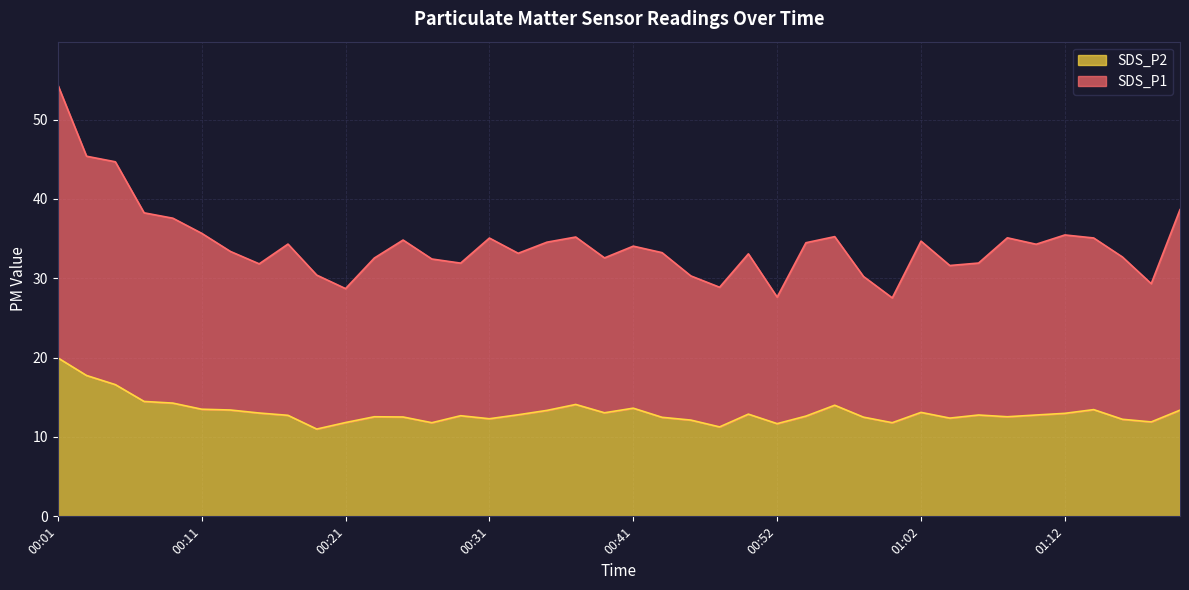

Is the value of SDS_P2 at 01:10 greater than the value of SDS_P1 at 00:19?

No